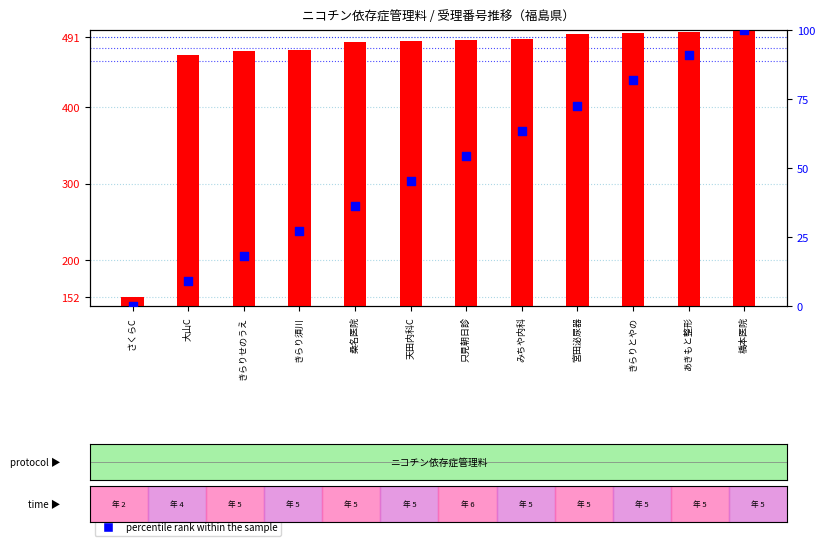

Is the value of transformed count at 天田内科C greater than the value of percentile rank within the sample at きらり須川?

Yes